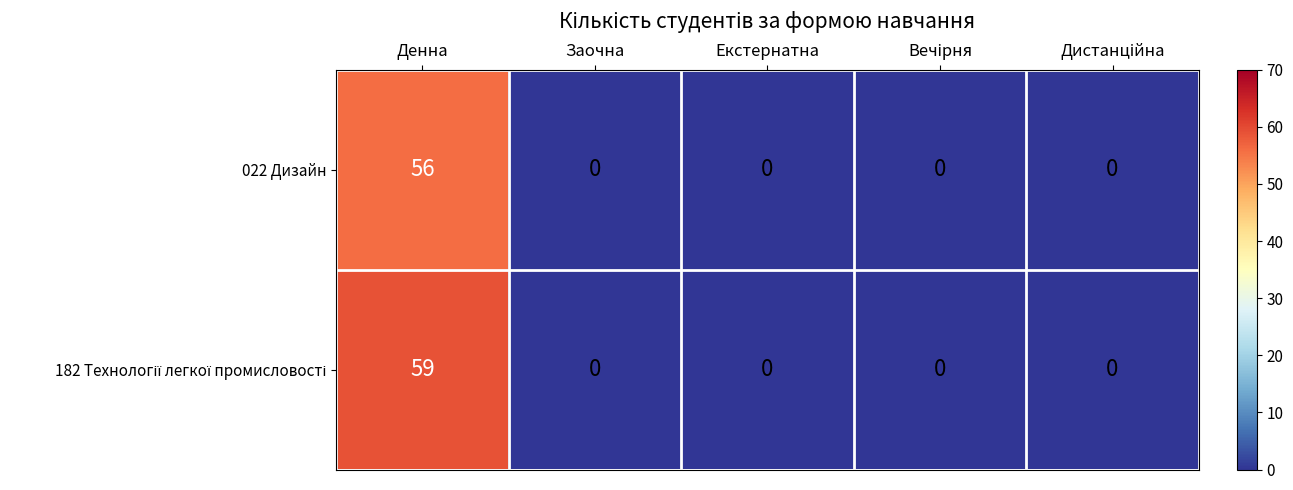

What is the greatest value displayed?

59